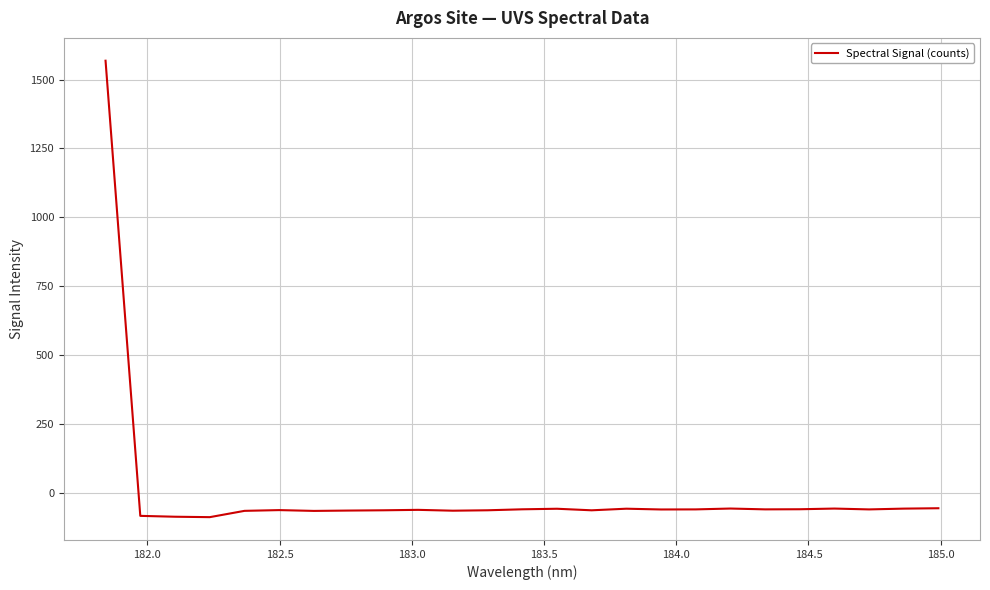

How many values are below -58?

14